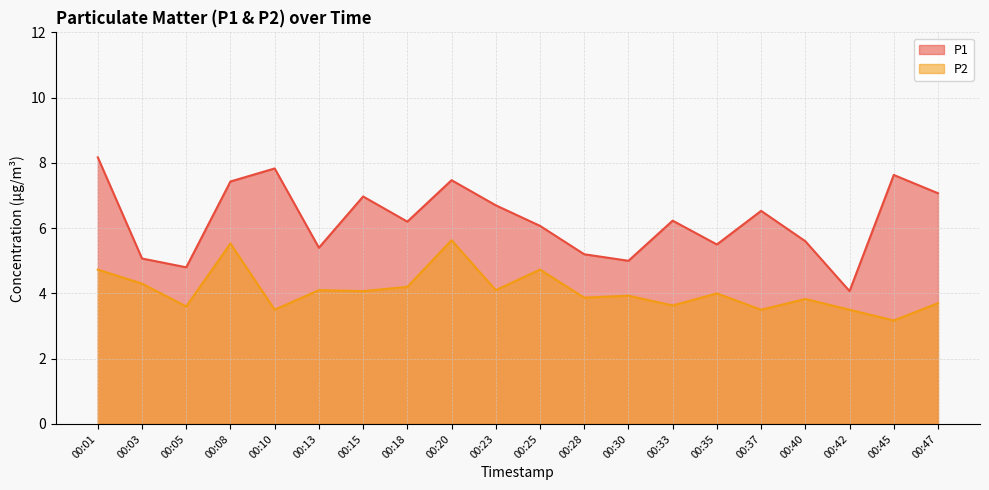

True or false: P2 has more than 0 points higher than both neighbors.

True